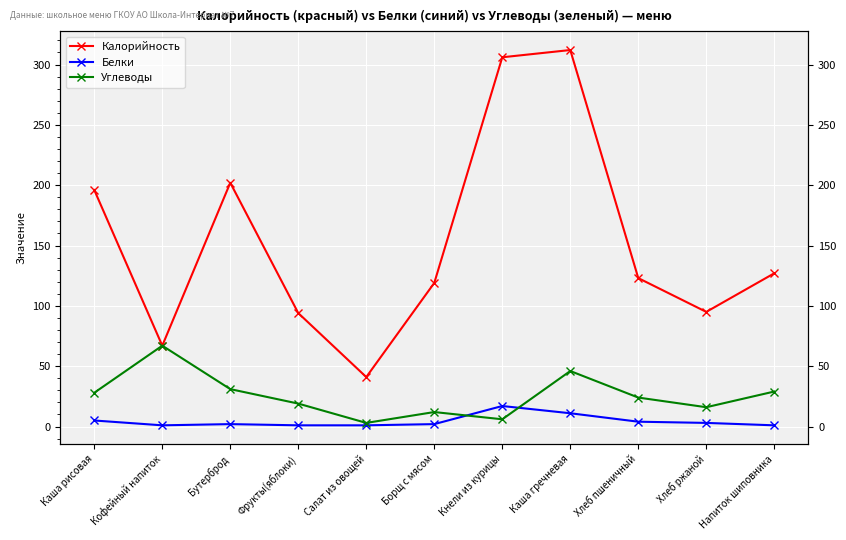

What is the sum of the Белки values at Бутерброд and Хлеб пшеничный?

6